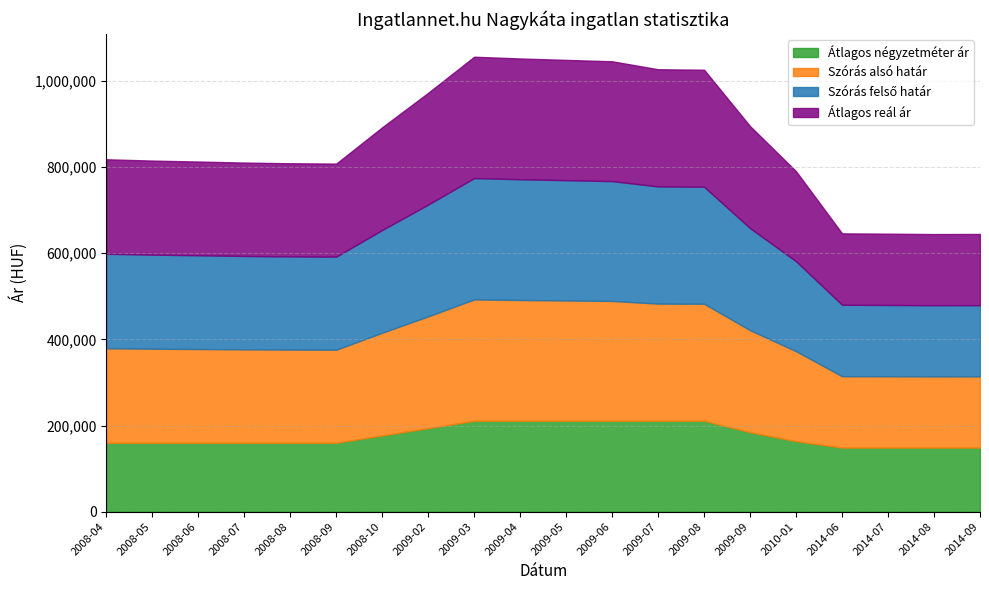

Rank the series by their maximum value, from lowest to highest.

Átlagos négyzetméter ár, Szórás alsó határ, Szórás felső határ, Átlagos reál ár